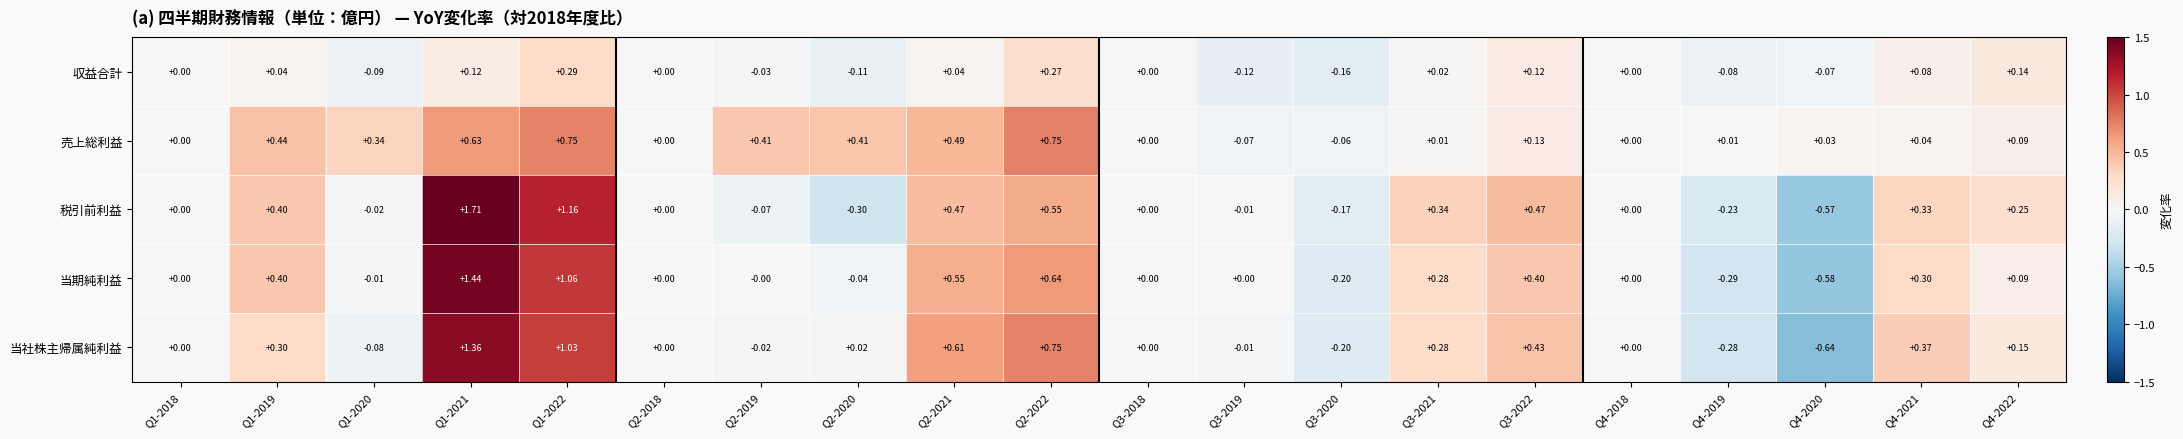

Rank the series by their maximum value, from lowest to highest.

収益合計, 売上総利益, 当社株主帰属純利益, 当期純利益, 税引前利益